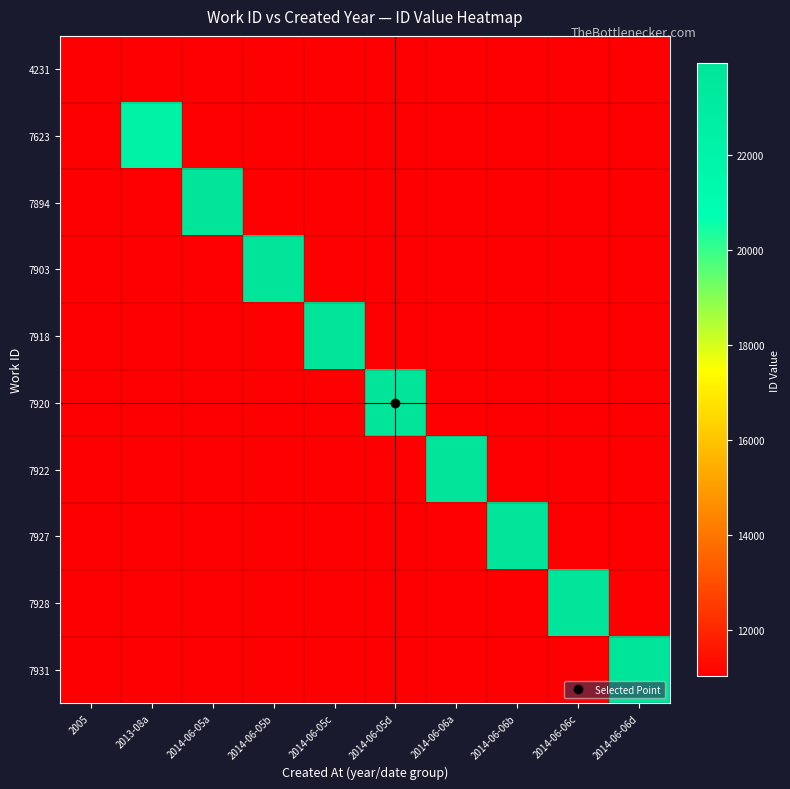

Which label corresponds to the smallest value in the chart?

2005